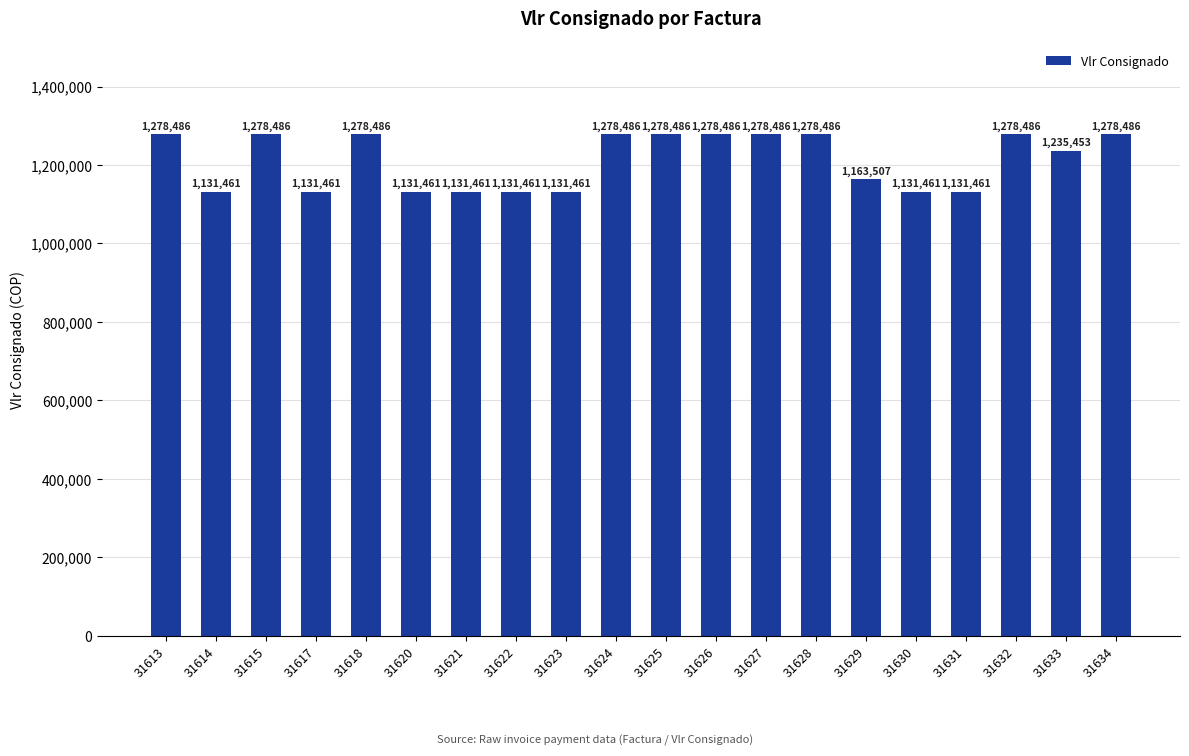

The value at 31617 is 1942294. True or false?

False